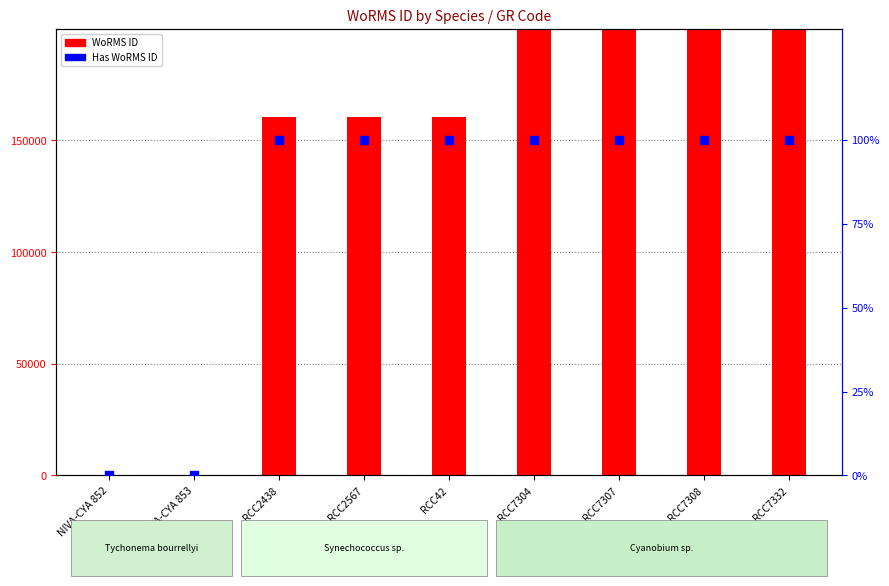

Which series has the largest total across all categories?

WoRMS ID